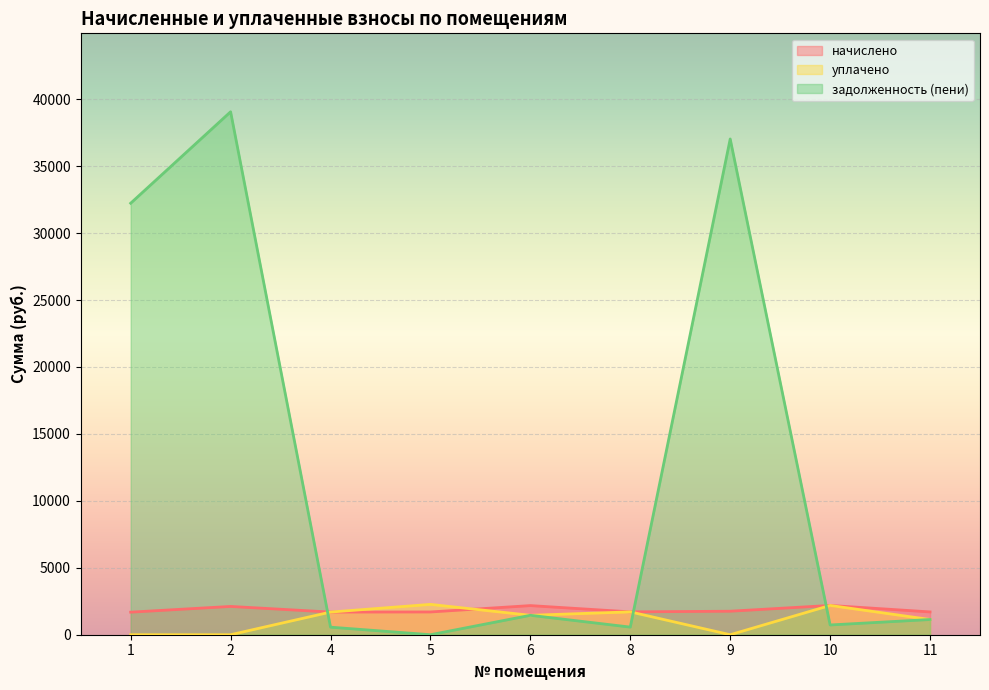

Reading right to left, transcribe all the data shown in this chart.

начислено: 11=1703.4	10=2186.4	9=1755.0	8=1707.1	6=2175.3	5=1699.7	4=1692.3	2=2112.7	1=1685.0
уплачено: 11=1135.6	10=2186.4	9=0.0	8=1707.1	6=1450.2	5=2266.3	4=1692.3	2=0.0	1=0.0
задолженность (пени): 11=1135.6	10=728.8	9=37027.8	8=569.0	6=1450.2	5=0.0	4=564.1	2=39058.8	1=32228.8